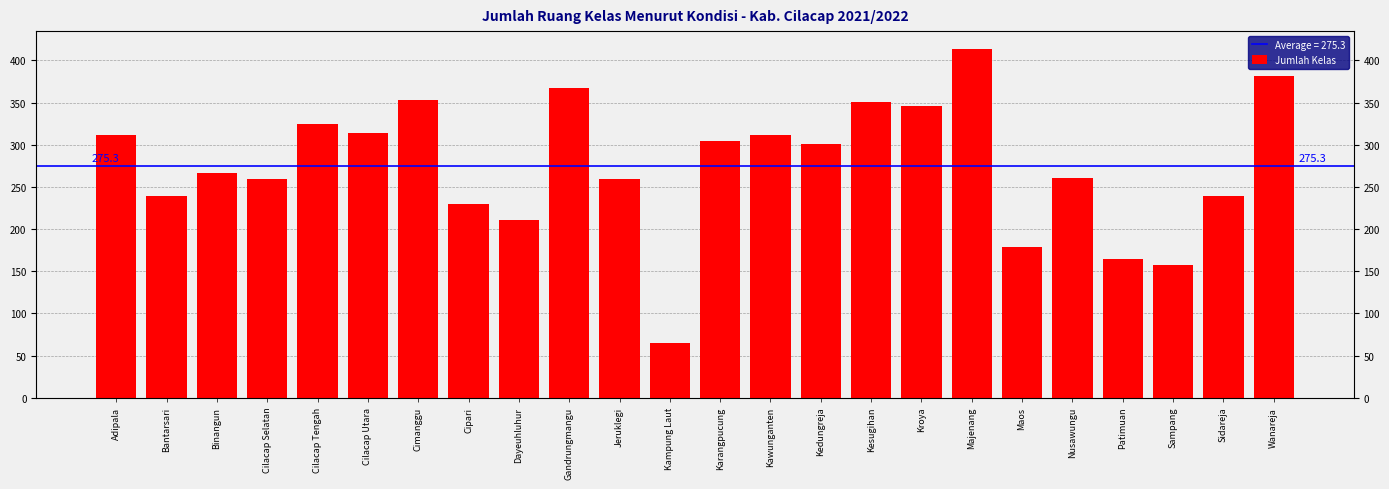

Which label corresponds to the largest value in the chart?

Majenang